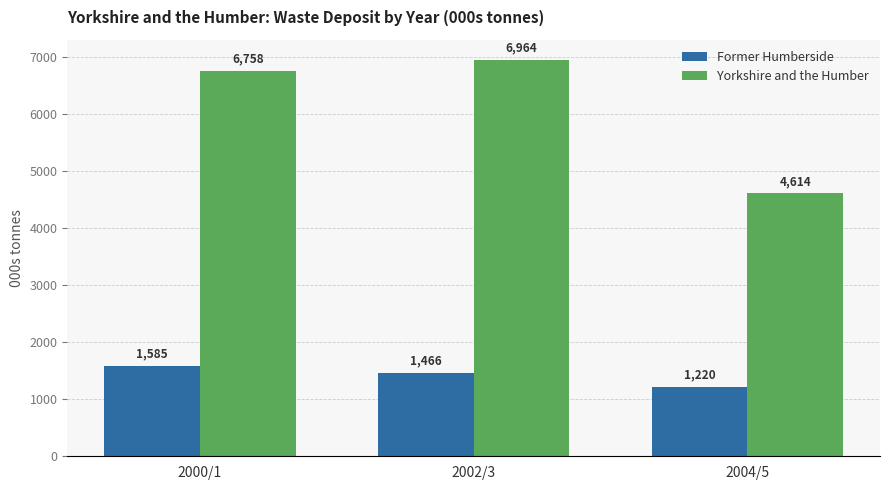

Rank the series by their maximum value, from lowest to highest.

Former Humberside, Yorkshire and the Humber